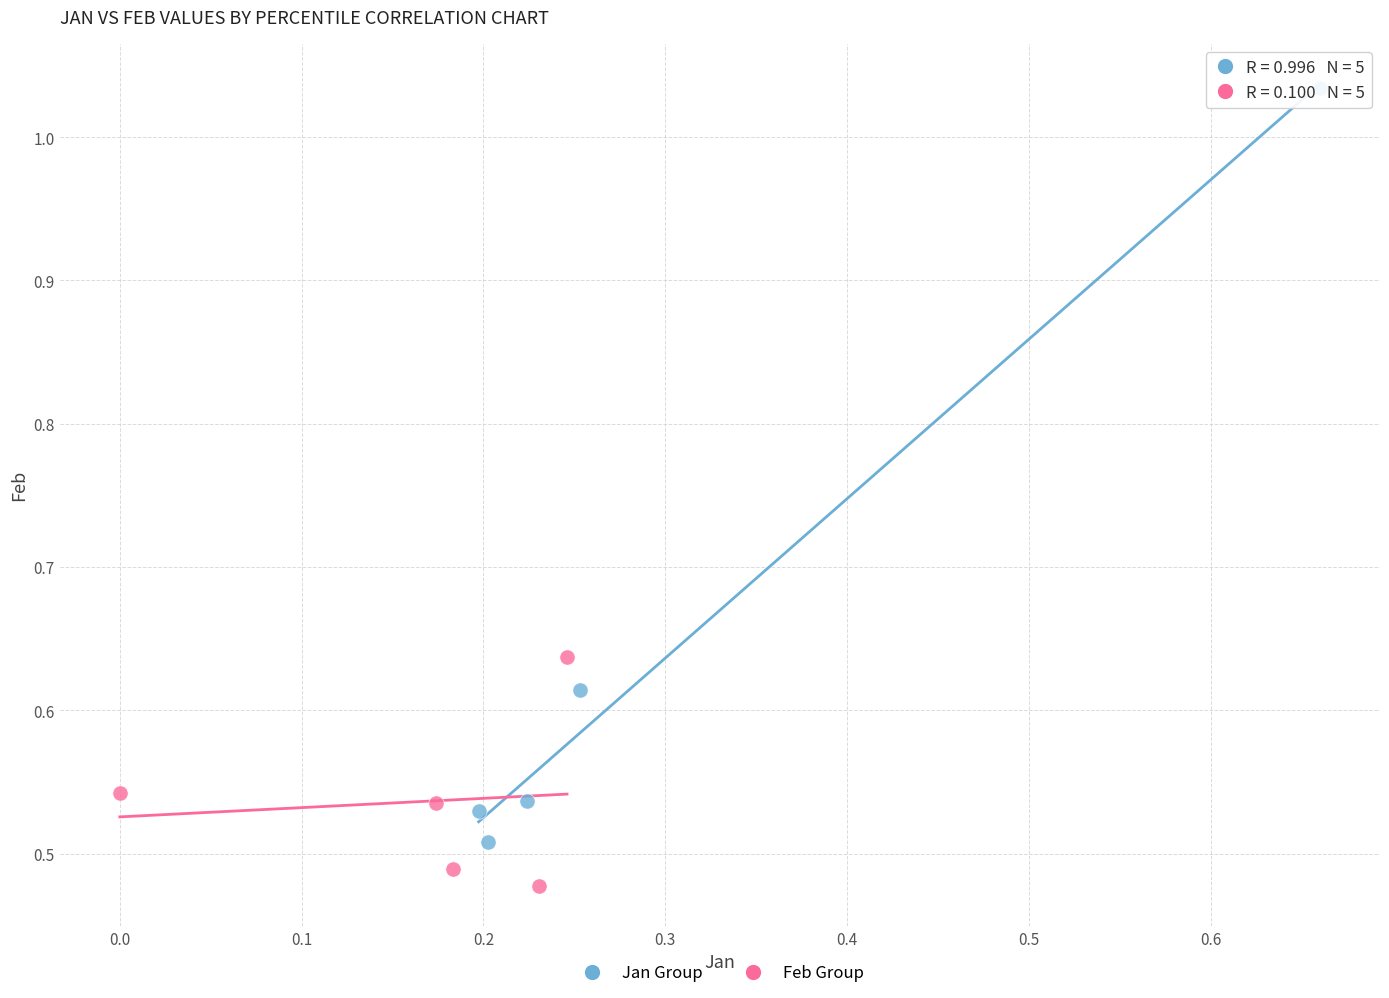

Which series contains the lowest Y value?

Feb Group